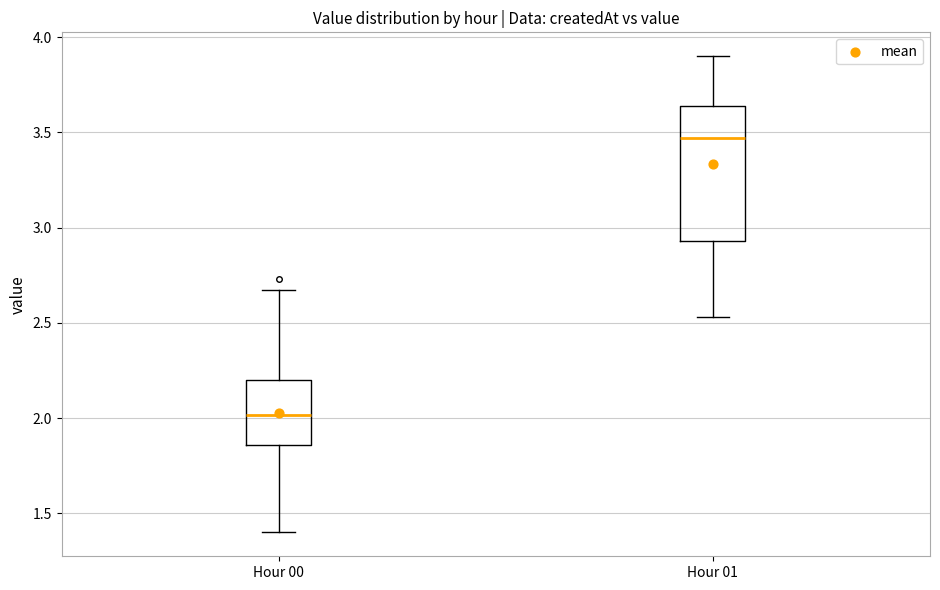

Which box has the lowest median line?

Hour 00